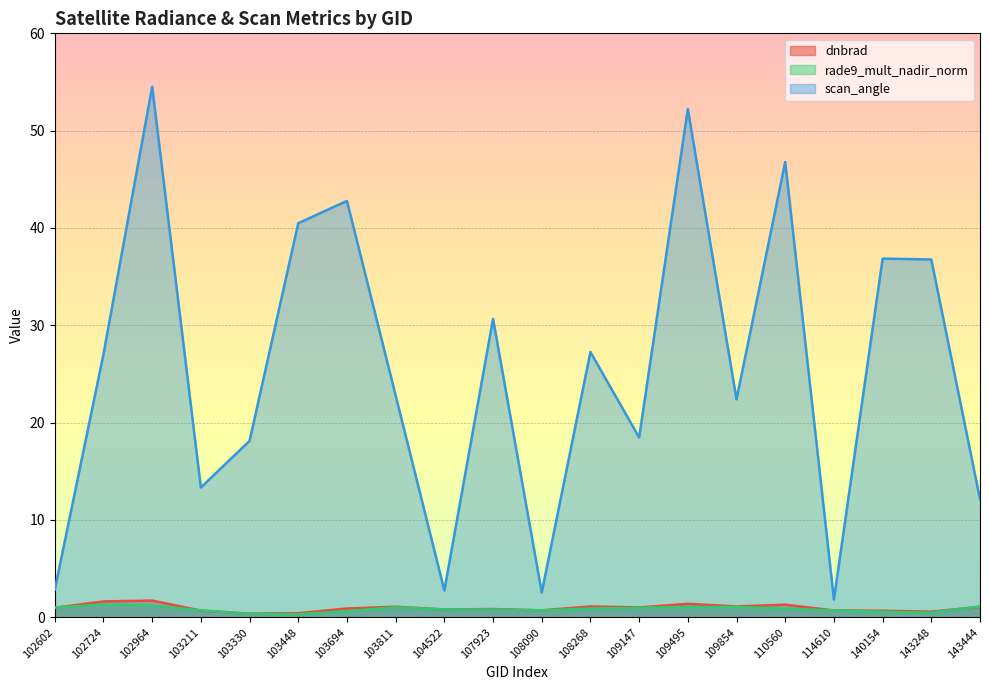

The rade9_mult_nadir_norm series shows 1.3 at 102724. True or false?

True